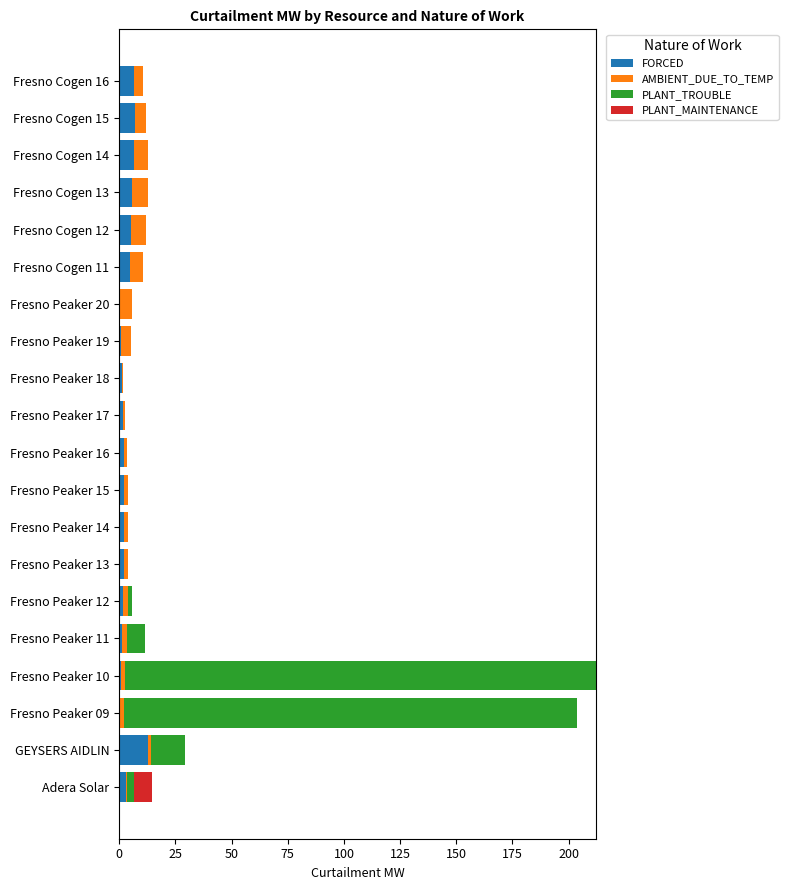

What is the maximum value for FORCED?

13.0